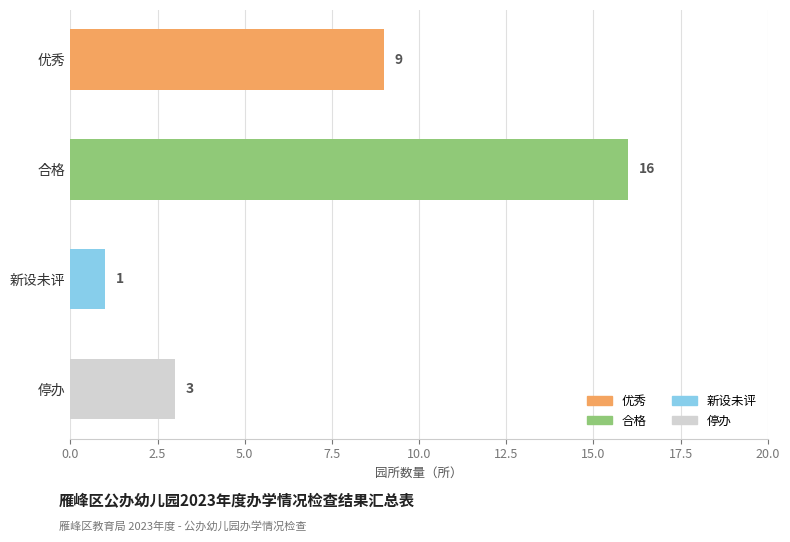

What is the change in value from 新设未评 to 合格?

+15